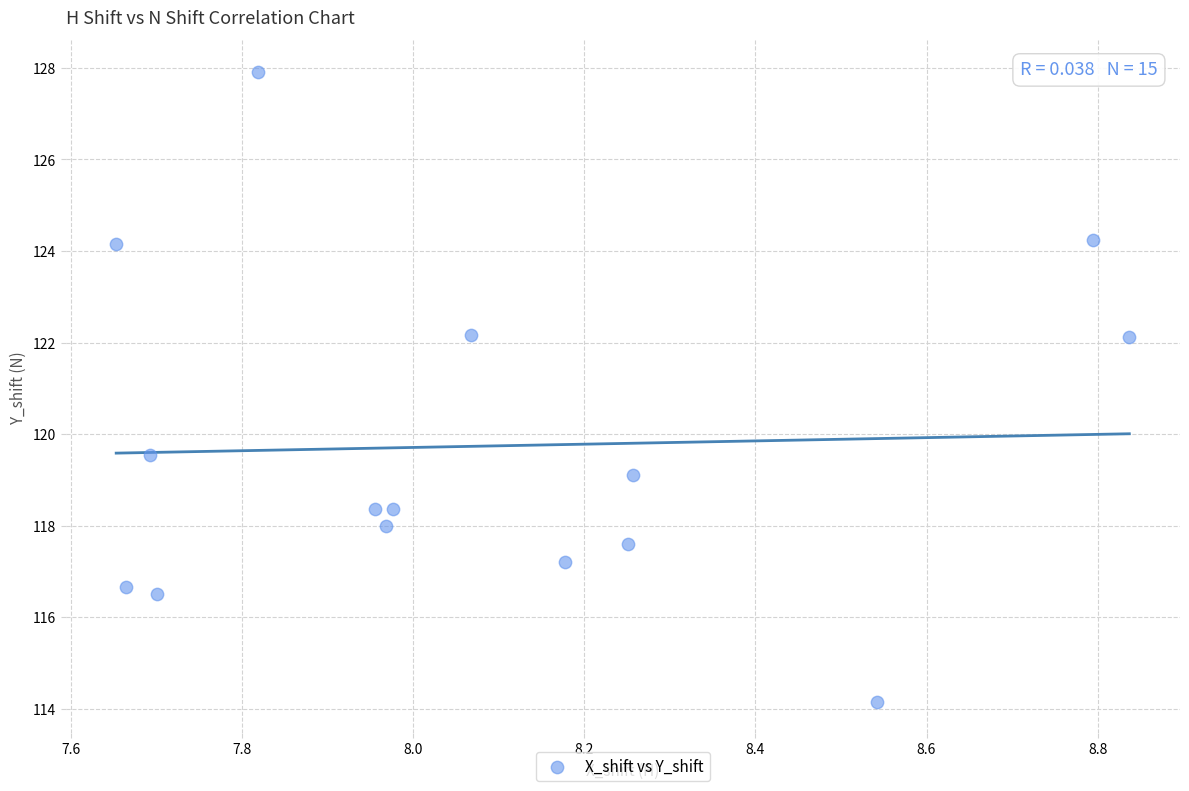

What is the range of X values (max minus min)?

1.2